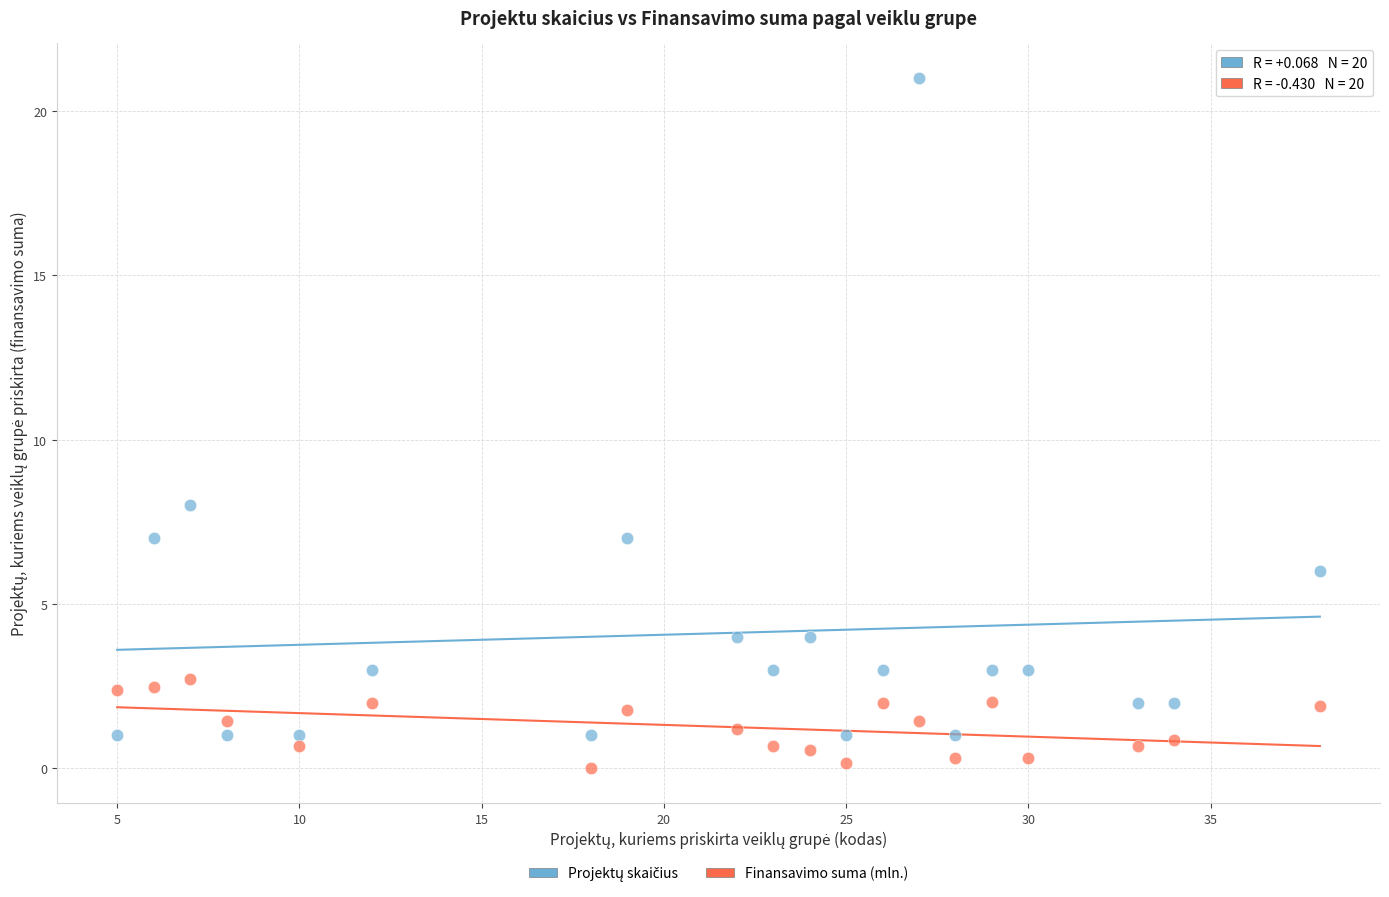

Across all data points, what is the range of X values (max minus min)?

33.0